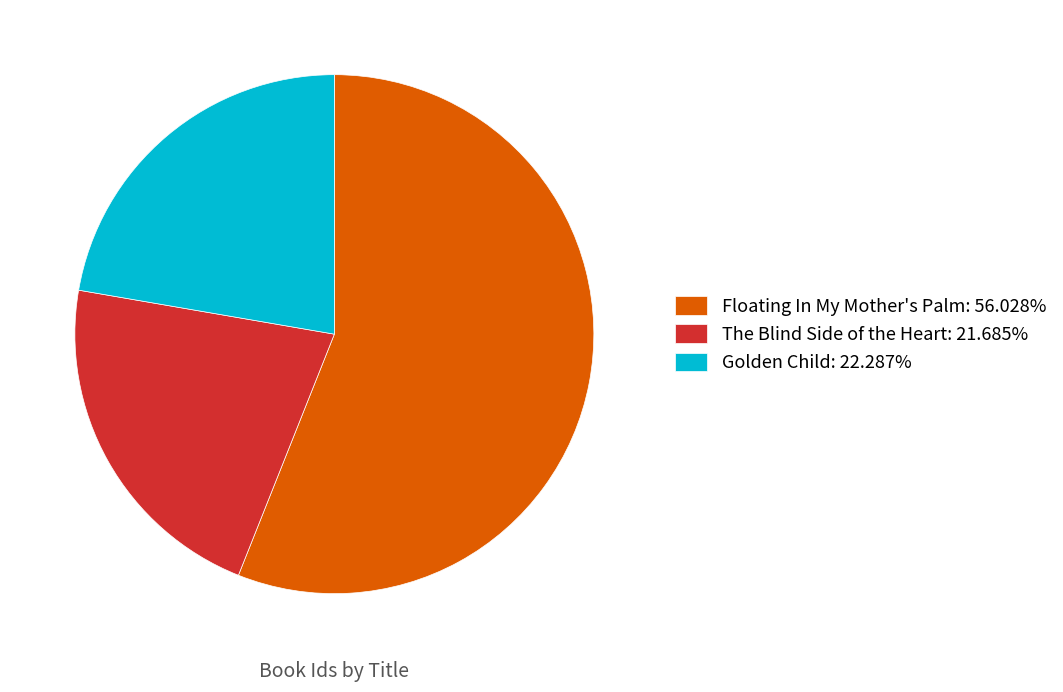

Is the sum of The Blind Side of the Heart and Floating In My Mother's Palm greater than half?

Yes